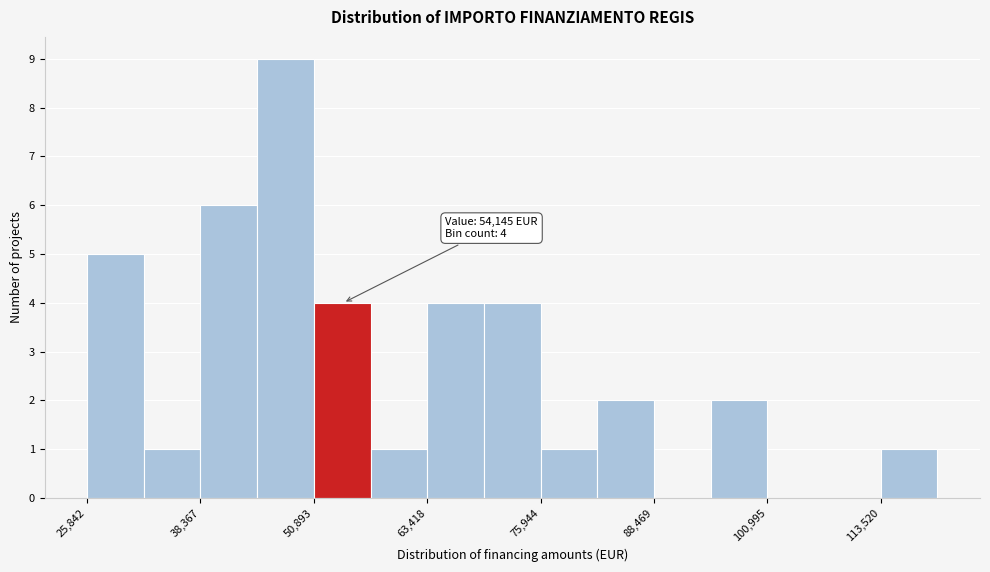

Read against the x-axis, roughly where is the centre of the tallest bar?

48000